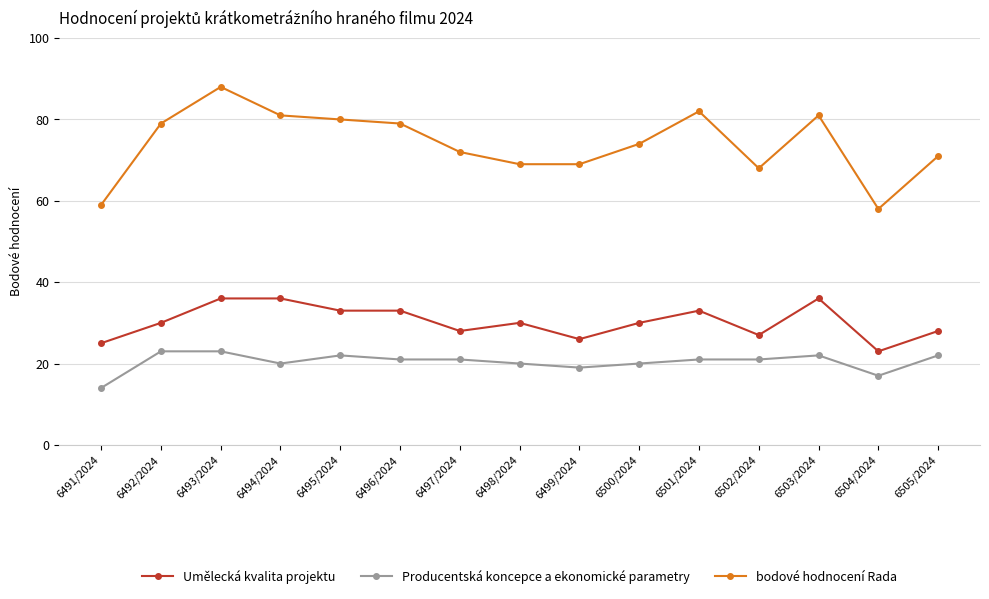

What is the maximum value shown in the chart?

88